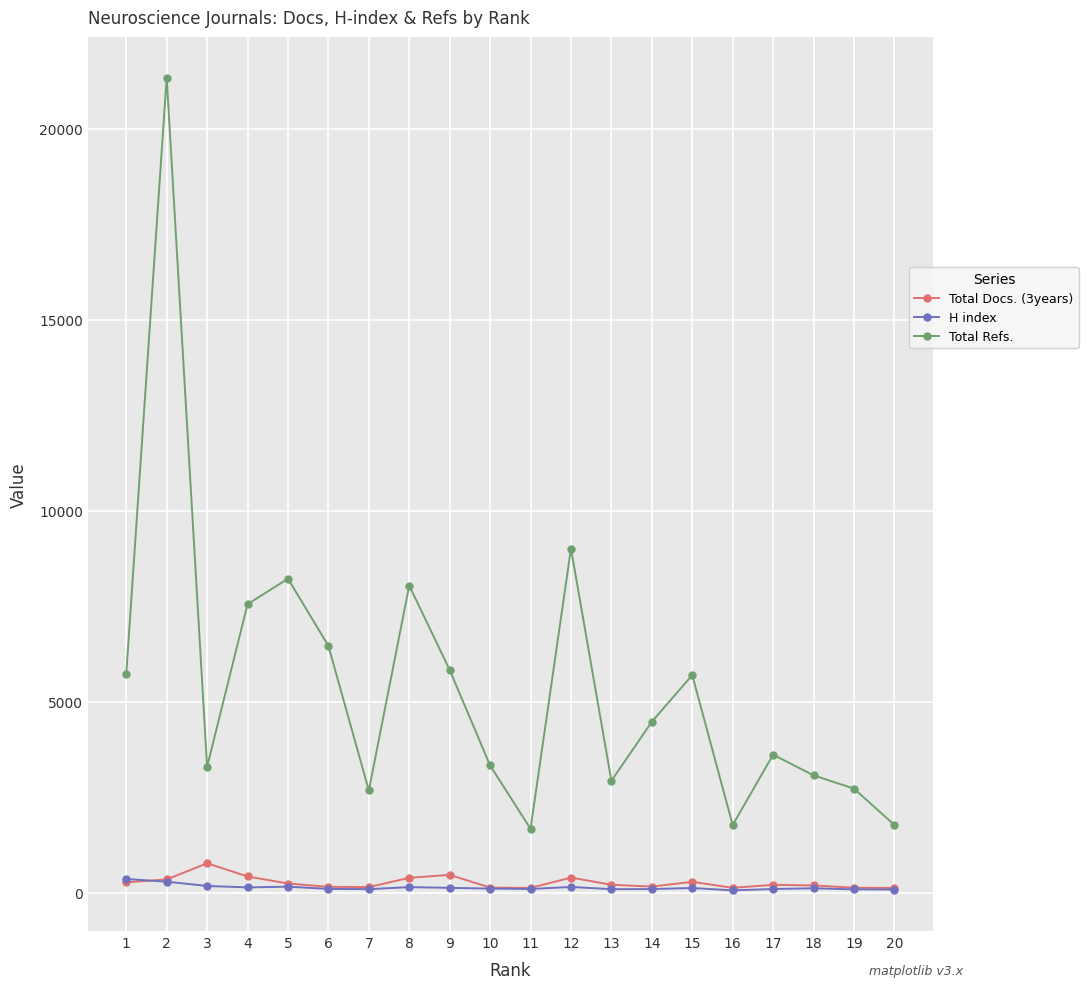

Which series has the widest spread of values?

Total Refs.